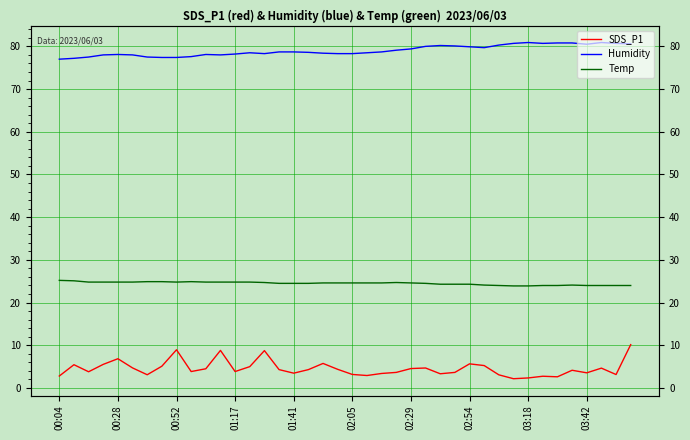

What is the difference between the second highest and minimum values in the Humidity series?

3.9